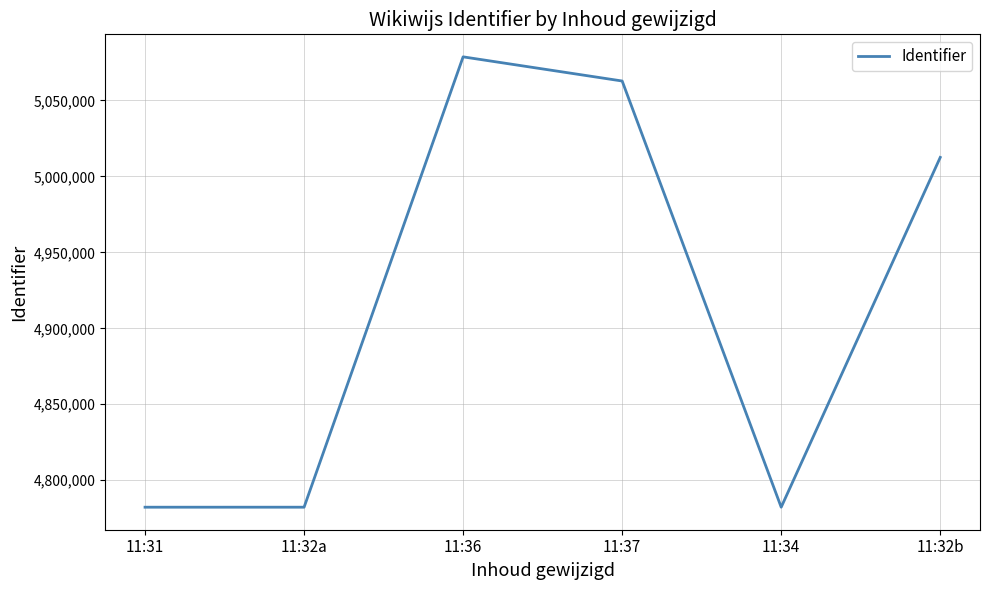

What is the change in value from 11:36 to 11:37?

-15902